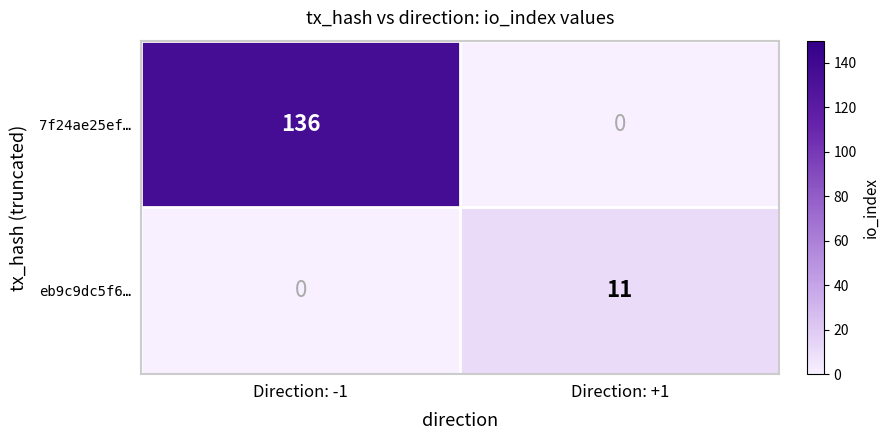

What is the difference between the highest and lowest values at Direction: +1?

11